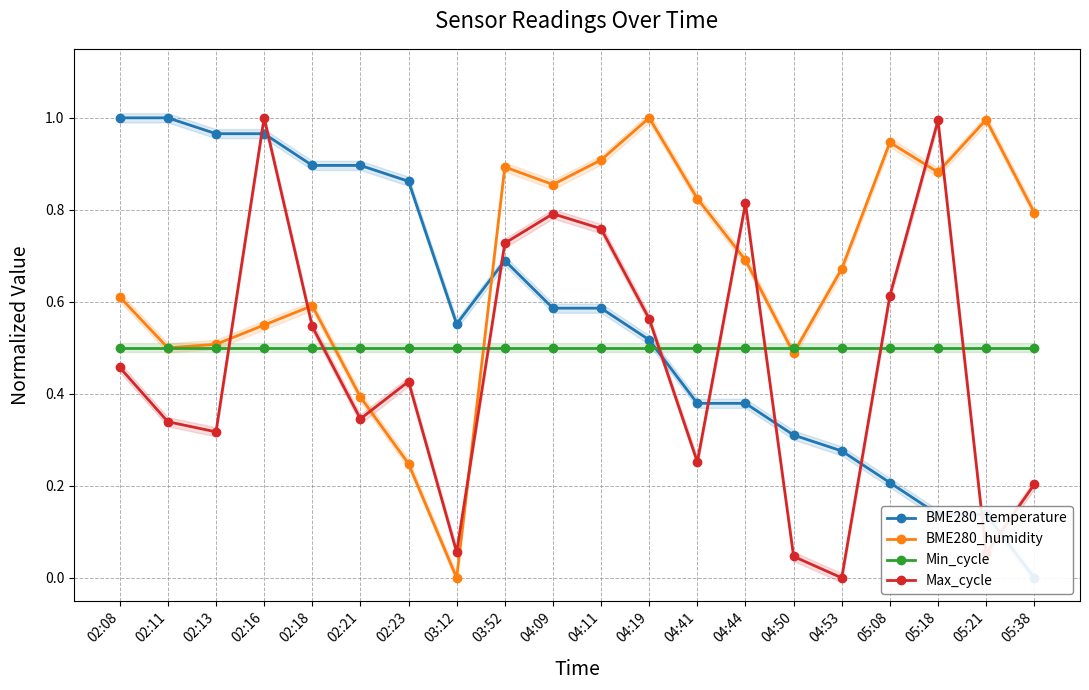

What position from the left is 02:21?

6